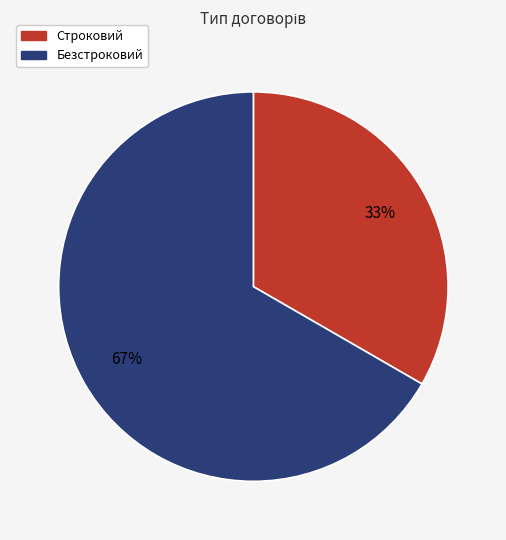

To the nearest percent, what portion does Безстроковий represent?

67%